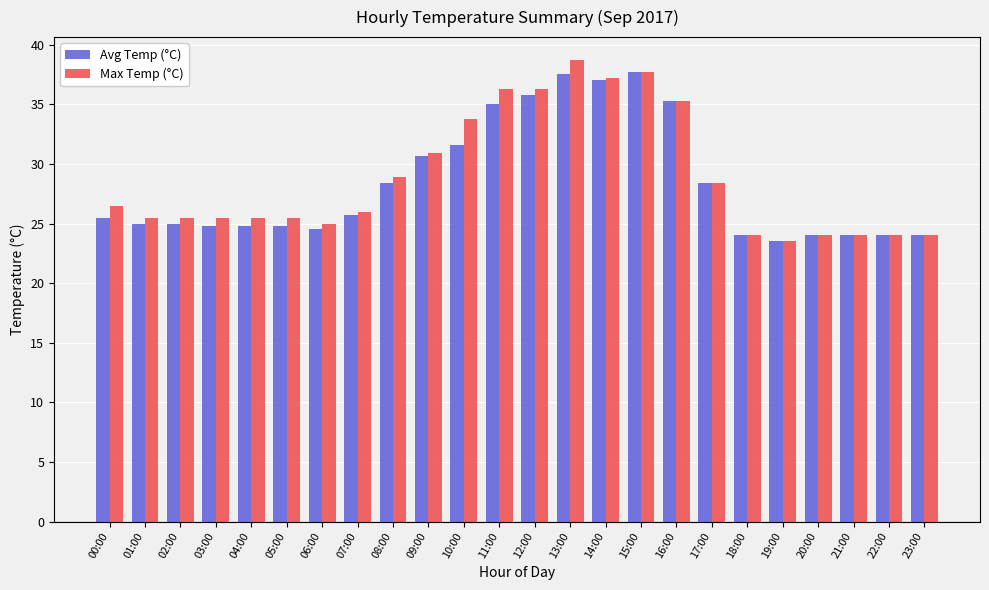

Between 06:00 and 10:00, which series saw the biggest shift?

Max Temp (°C)